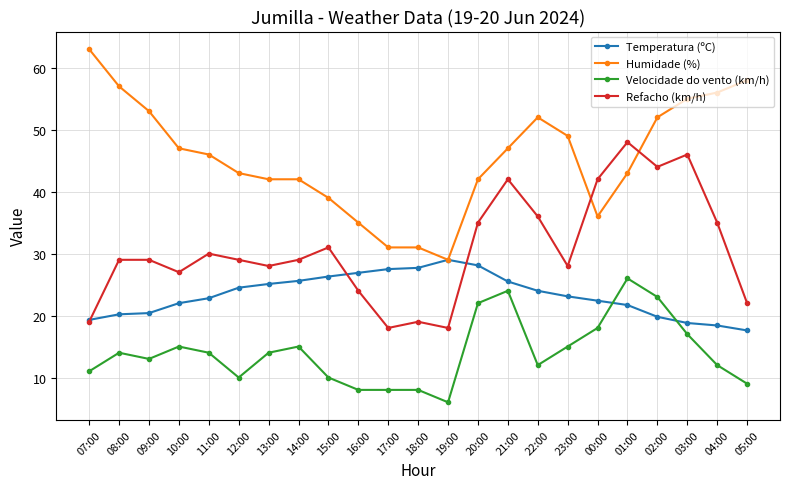

What is the difference between the highest and lowest values at 07:00?

52.0